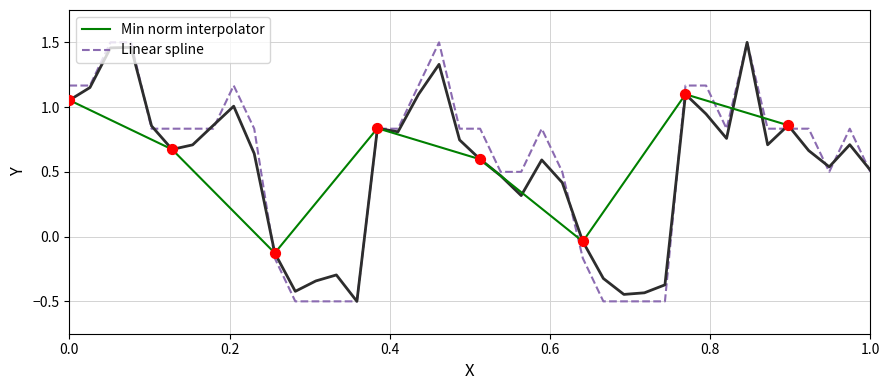

What are all the series names shown in the legend?

Min norm interpolator, Linear spline